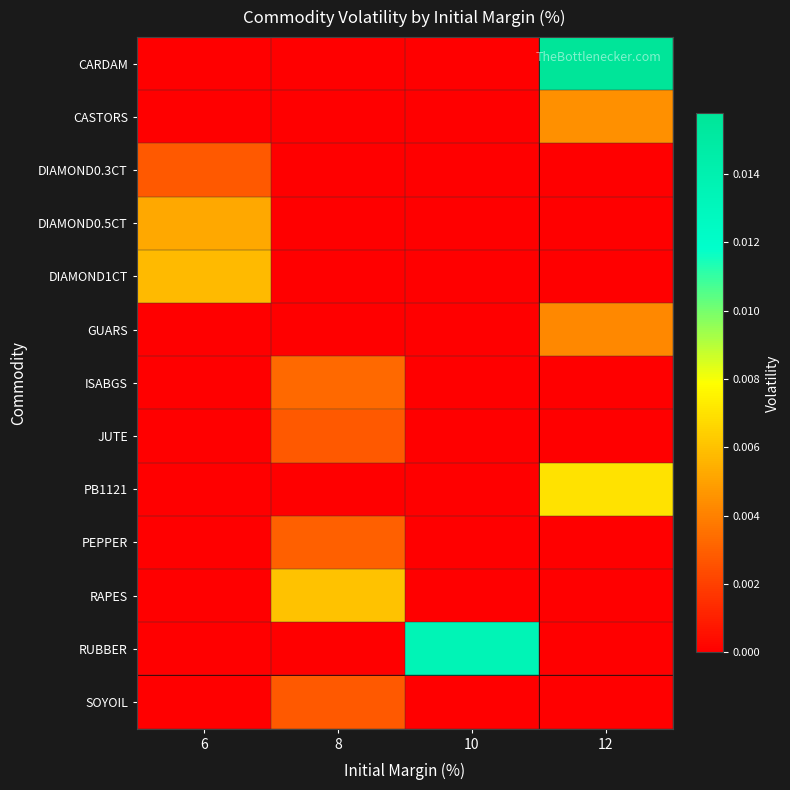

Which label corresponds to the smallest value in the chart?

6